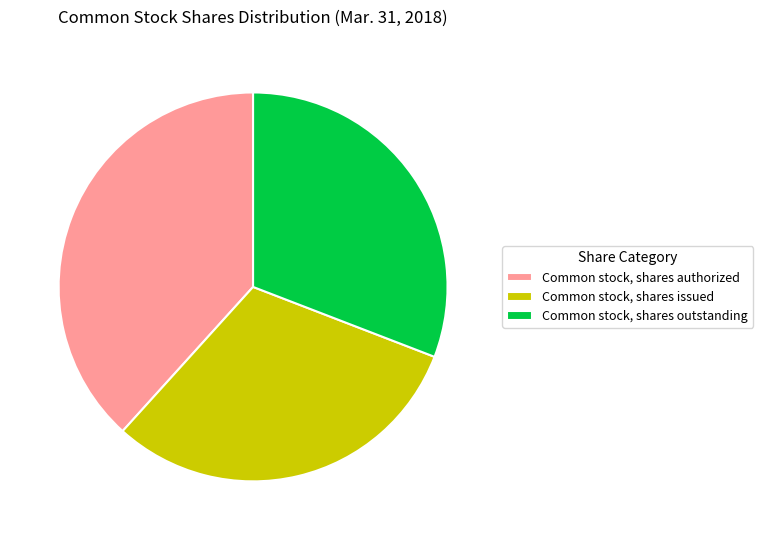

How many slices are in this pie chart?

3